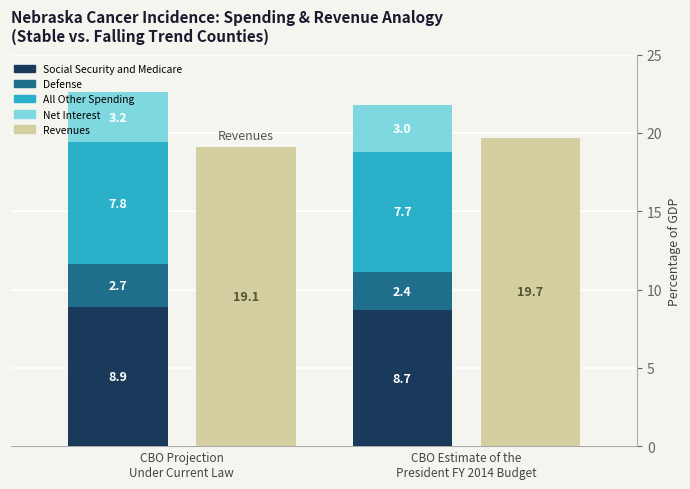

True or false: Revenues has a value of 6.5 at CBO Projection
Under Current Law.

False